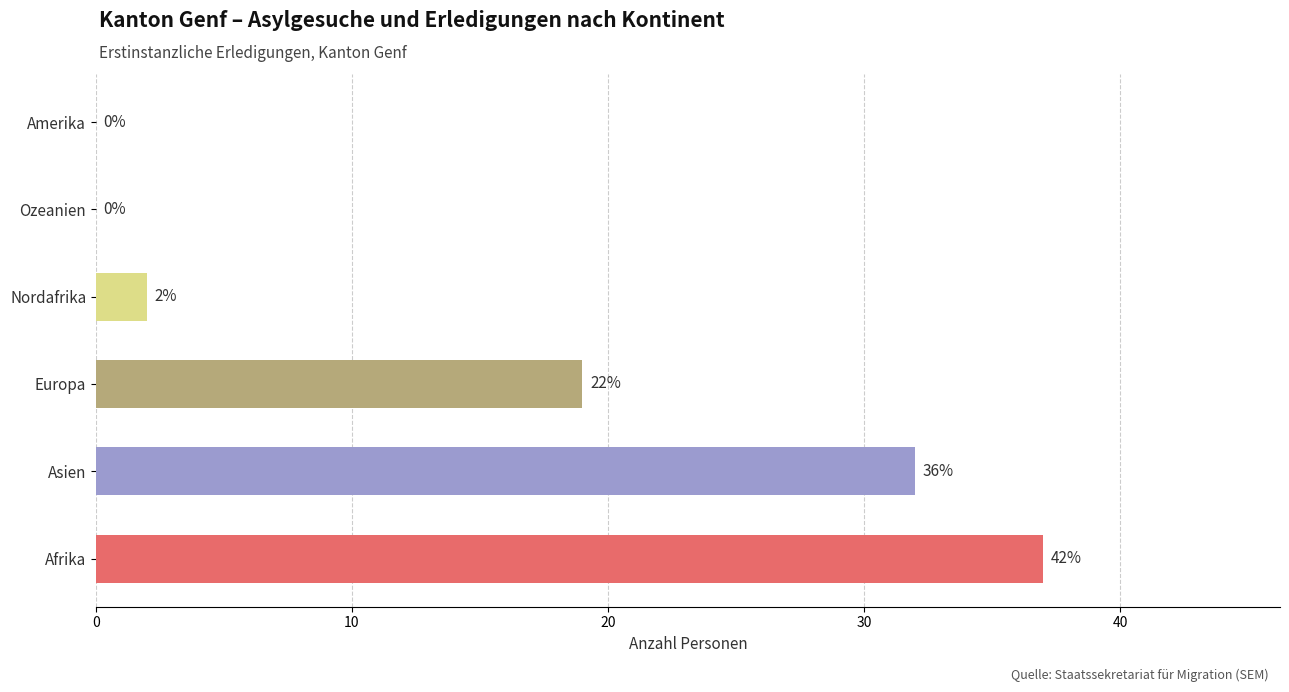

What is the greatest value displayed?

37